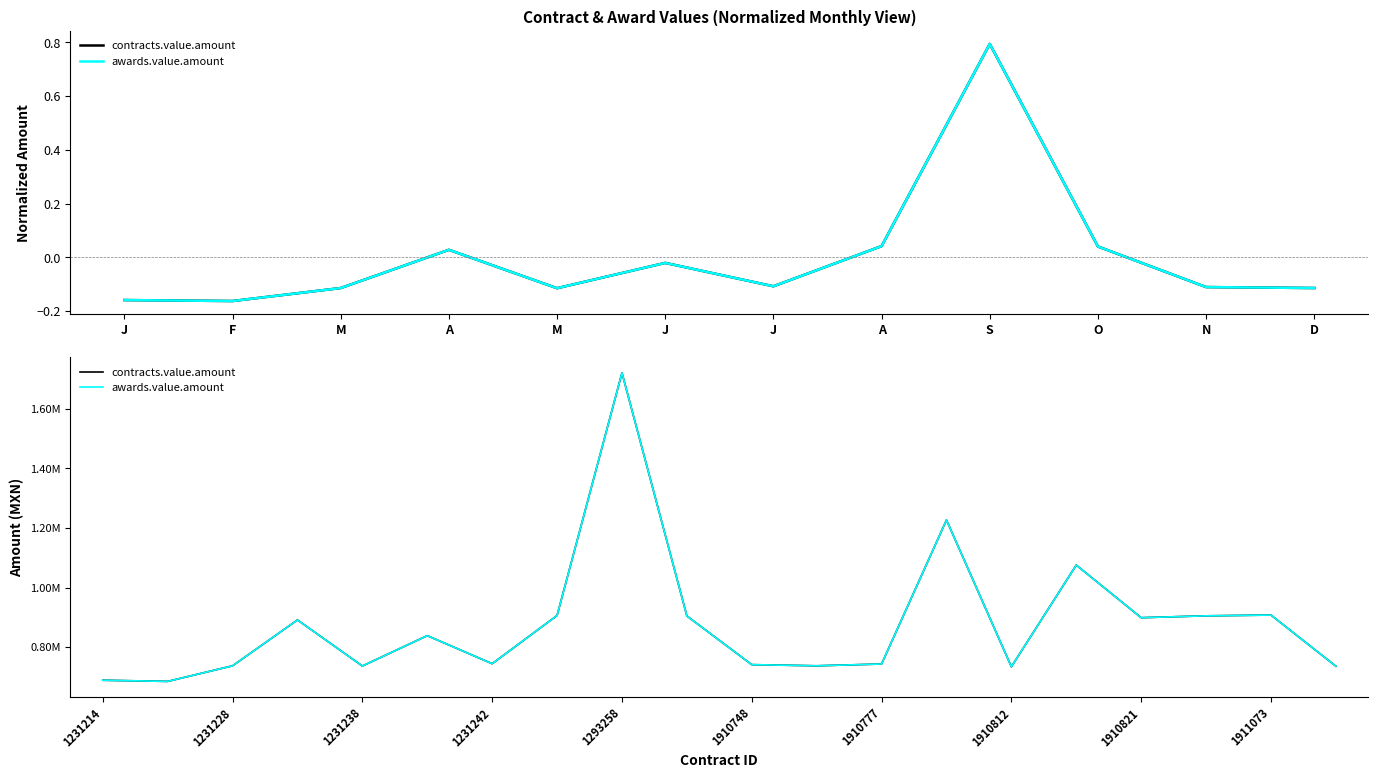

Is the value of awards.value.amount at A greater than the value of contracts.value.amount at 16?

No